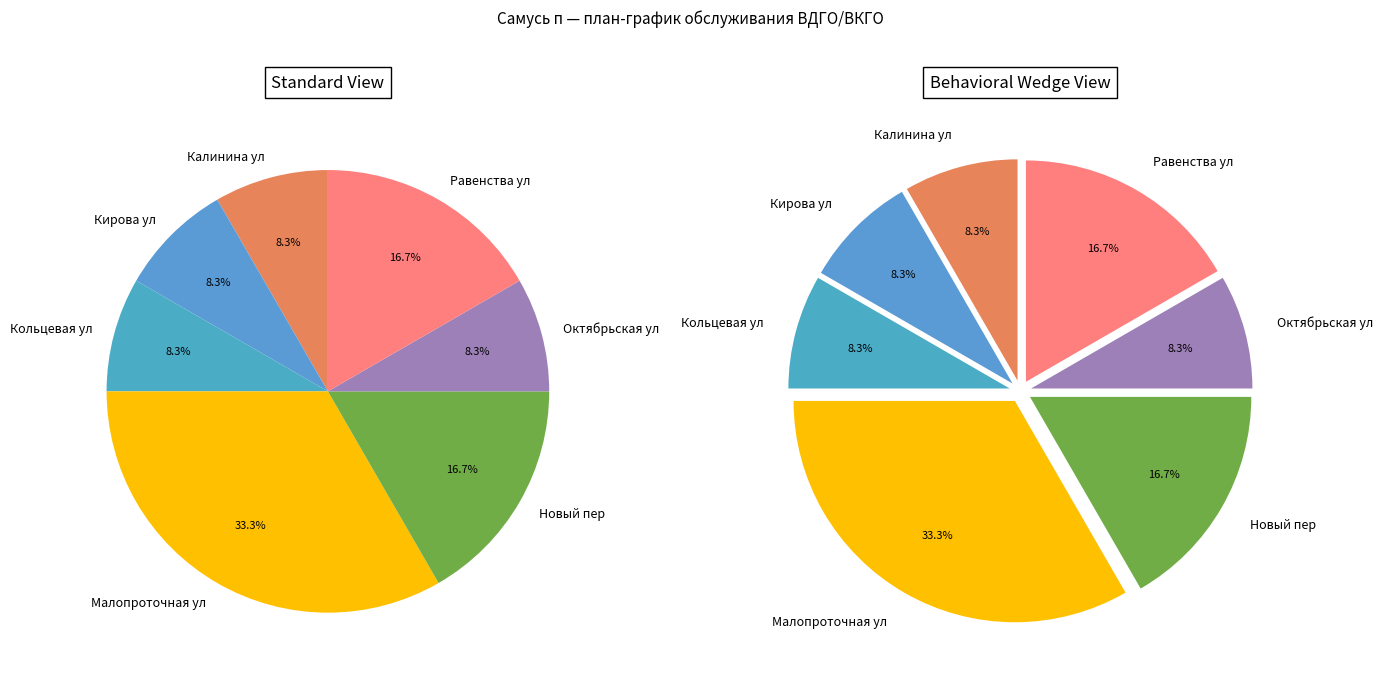

Does any single category account for the majority?

No